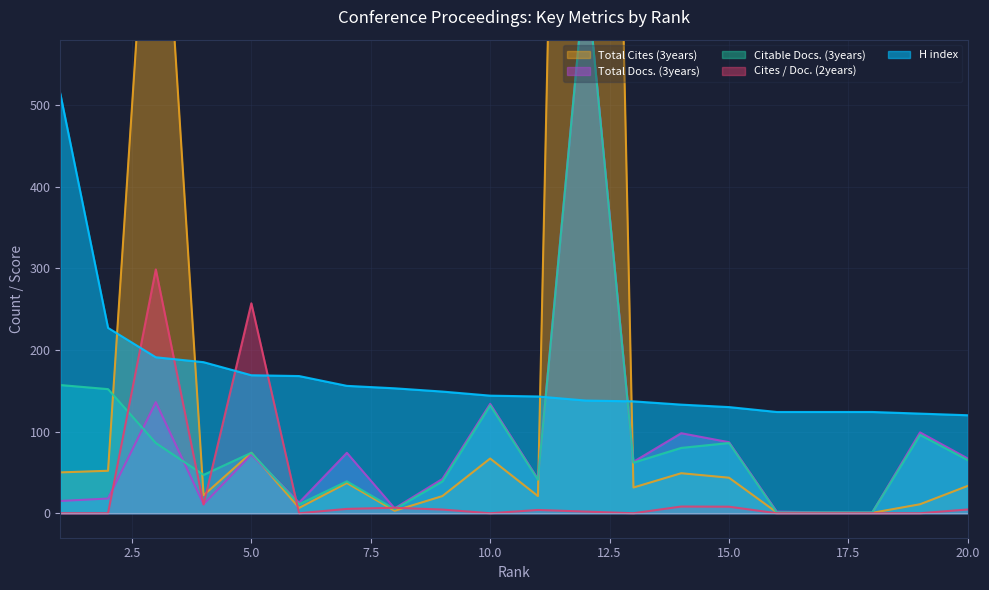

How many interior local valleys does the Total Cites (3years) series have?

5